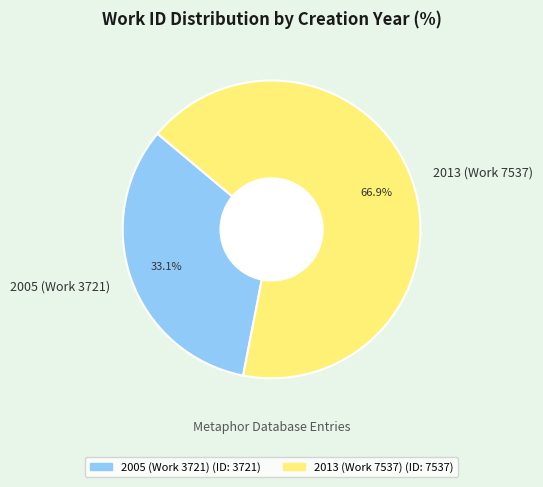

Rank the categories by value from lowest to highest.

2005 (Work 3721), 2013 (Work 7537)